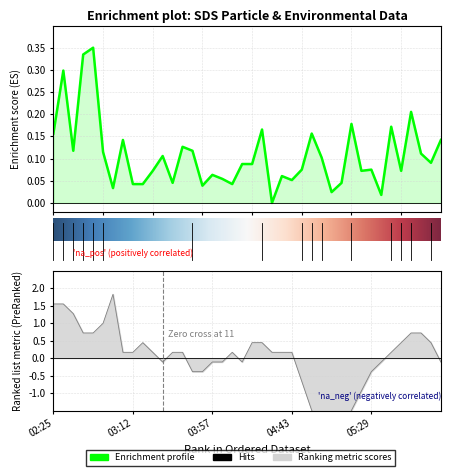

Reading left to right, what are all the values shown in this chart?

SDS_P1: 02:25=0.2	02:31=0.3	02:37=0.1	02:43=0.3	02:49=0.3	02:54=0.1	03:00=0.0	03:06=0.1	03:12=0.0	03:17=0.0	03:23=0.1	03:29=0.1	03:34=0.0	03:40=0.1	03:46=0.1	03:52=0.0	03:57=0.1	04:03=0.1	04:09=0.0	04:14=0.1	04:20=0.1	04:26=0.2	04:32=0.0	04:38=0.1	04:43=0.1	04:49=0.1	04:55=0.2	05:00=0.1	05:06=0.0	05:12=0.0	05:17=0.2	05:23=0.1	05:29=0.1	05:35=0.0	05:40=0.2	05:46=0.1	05:51=0.2	05:57=0.1	06:03=0.1	06:08=0.1
Humidity: 02:25=1.6	02:31=1.6	02:37=1.3	02:43=0.7	02:49=0.7	02:54=1.0	03:00=1.8	03:06=0.2	03:12=0.2	03:17=0.4	03:23=0.2	03:29=-0.1	03:34=0.2	03:40=0.2	03:46=-0.4	03:52=-0.4	03:57=-0.1	04:03=-0.1	04:09=0.2	04:14=-0.1	04:20=0.4	04:26=0.4	04:32=0.2	04:38=0.2	04:43=0.2	04:49=-0.7	04:55=-1.5	05:00=-2.0	05:06=-3.2	05:12=-2.3	05:17=-1.5	05:23=-0.9	05:29=-0.4	05:35=-0.1	05:40=0.2	05:46=0.4	05:51=0.7	05:57=0.7	06:03=0.4	06:08=-0.1